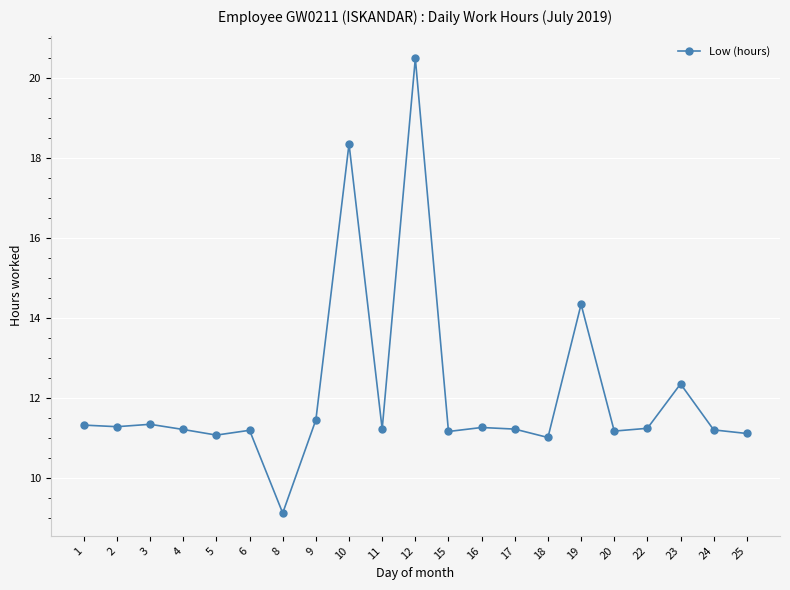

What is the difference between the second highest and second lowest values?

7.3